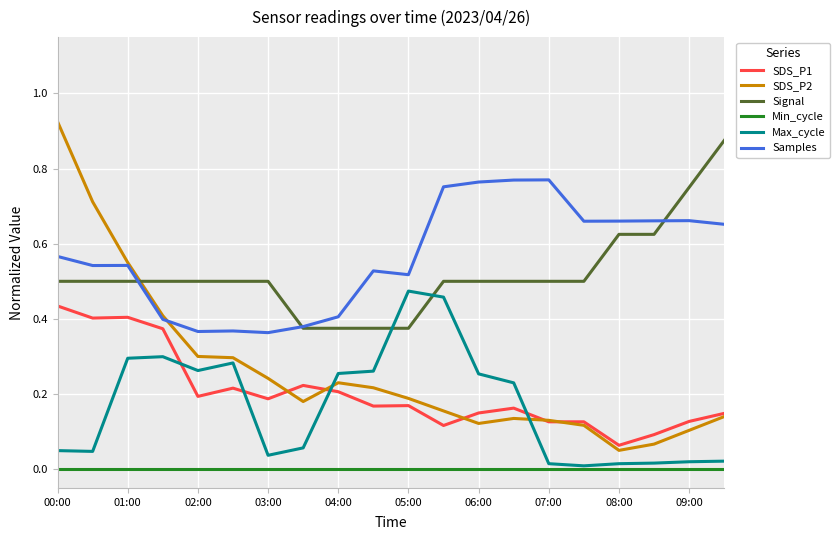

True or false: Min_cycle and SDS_P2 cross at least once.

False